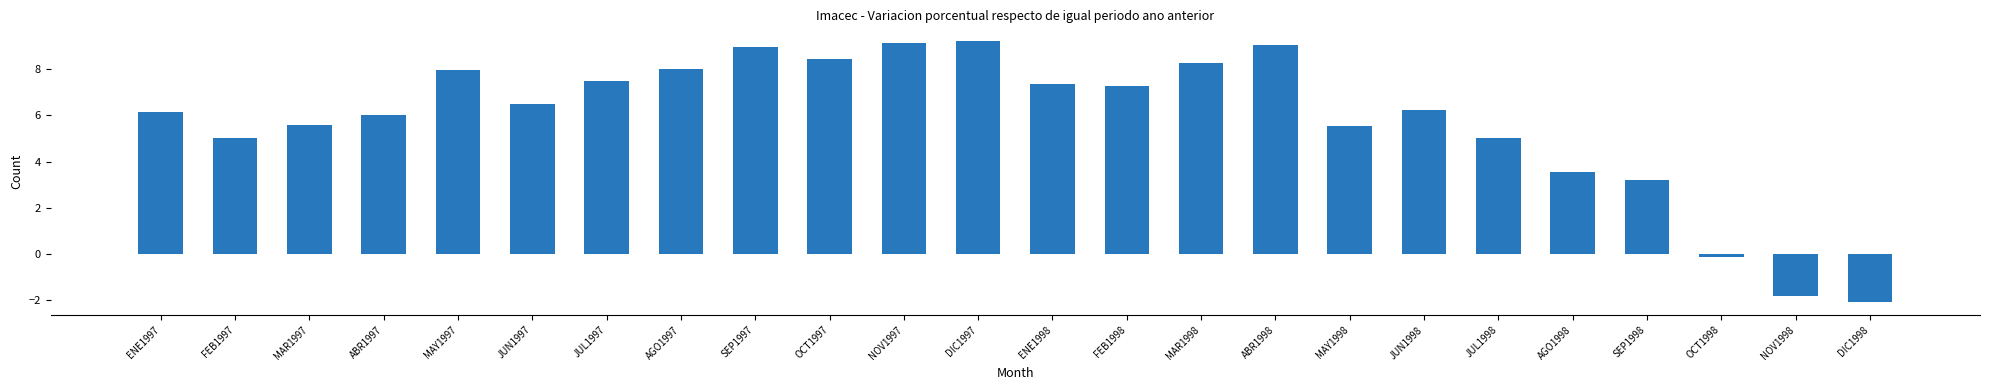

What is the maximum value shown in the chart?

9.2